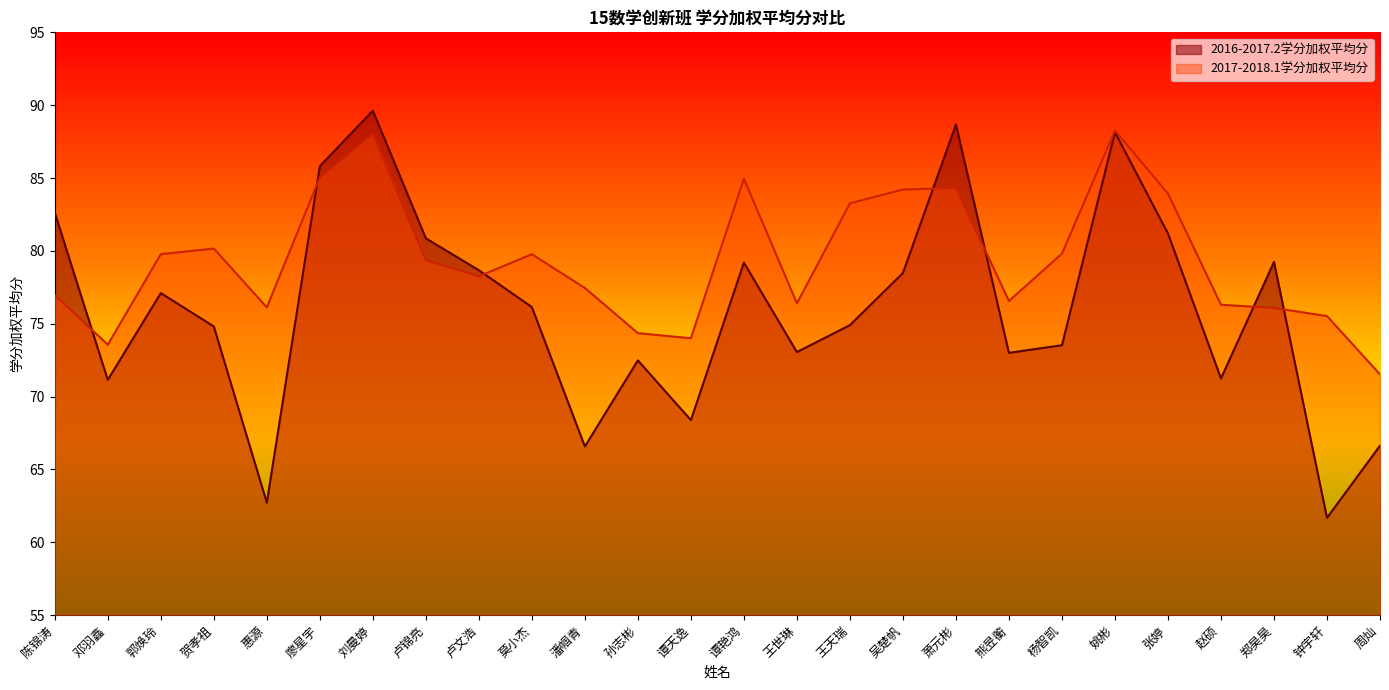

After their last crossing, which series has the higher values: 2016-2017.2学分加权平均分 or 2017-2018.1学分加权平均分?

2017-2018.1学分加权平均分